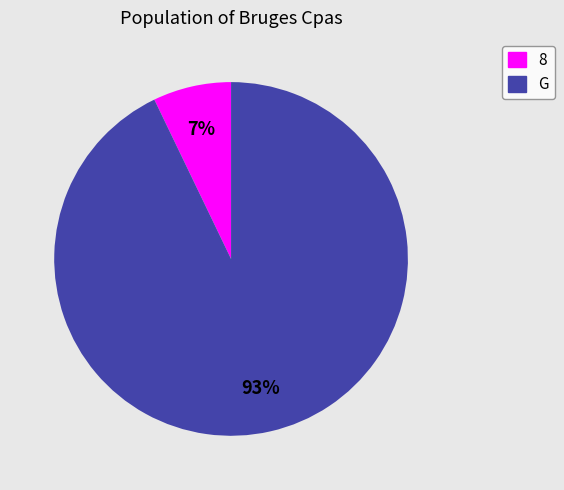

To the nearest percent, what is the average slice percentage?

50%